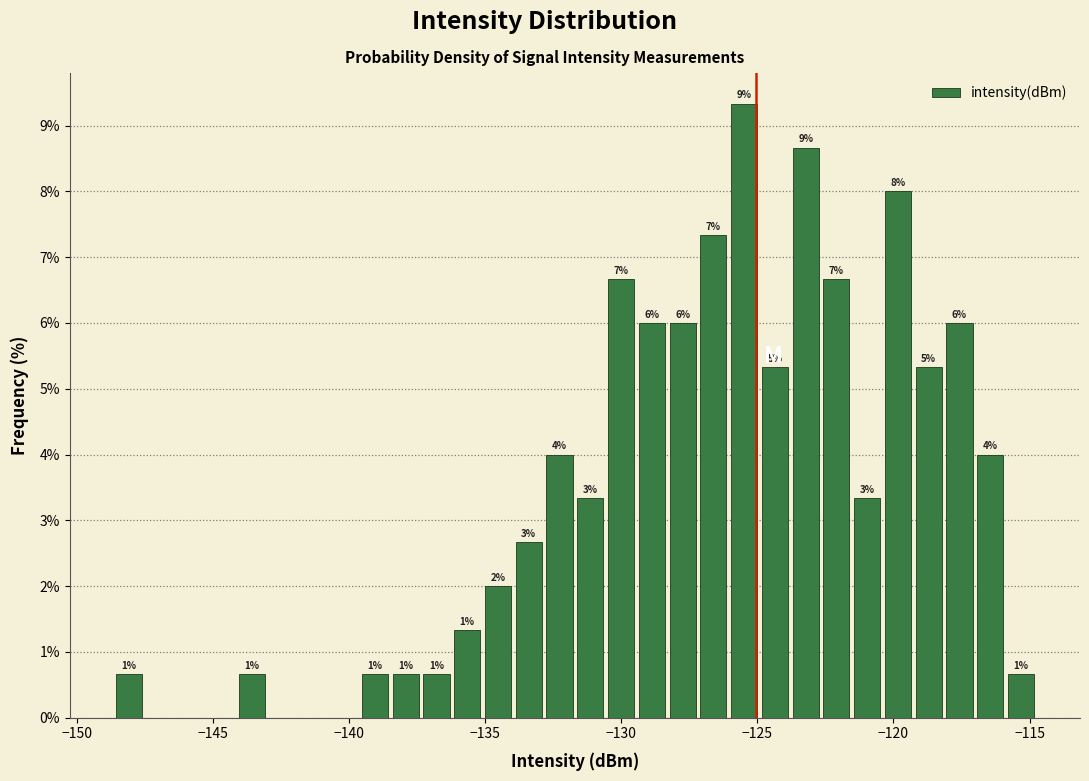

Around what value on the x-axis is the tallest bar? Give the approximate position of its centre, as read against the axis.

-125.5